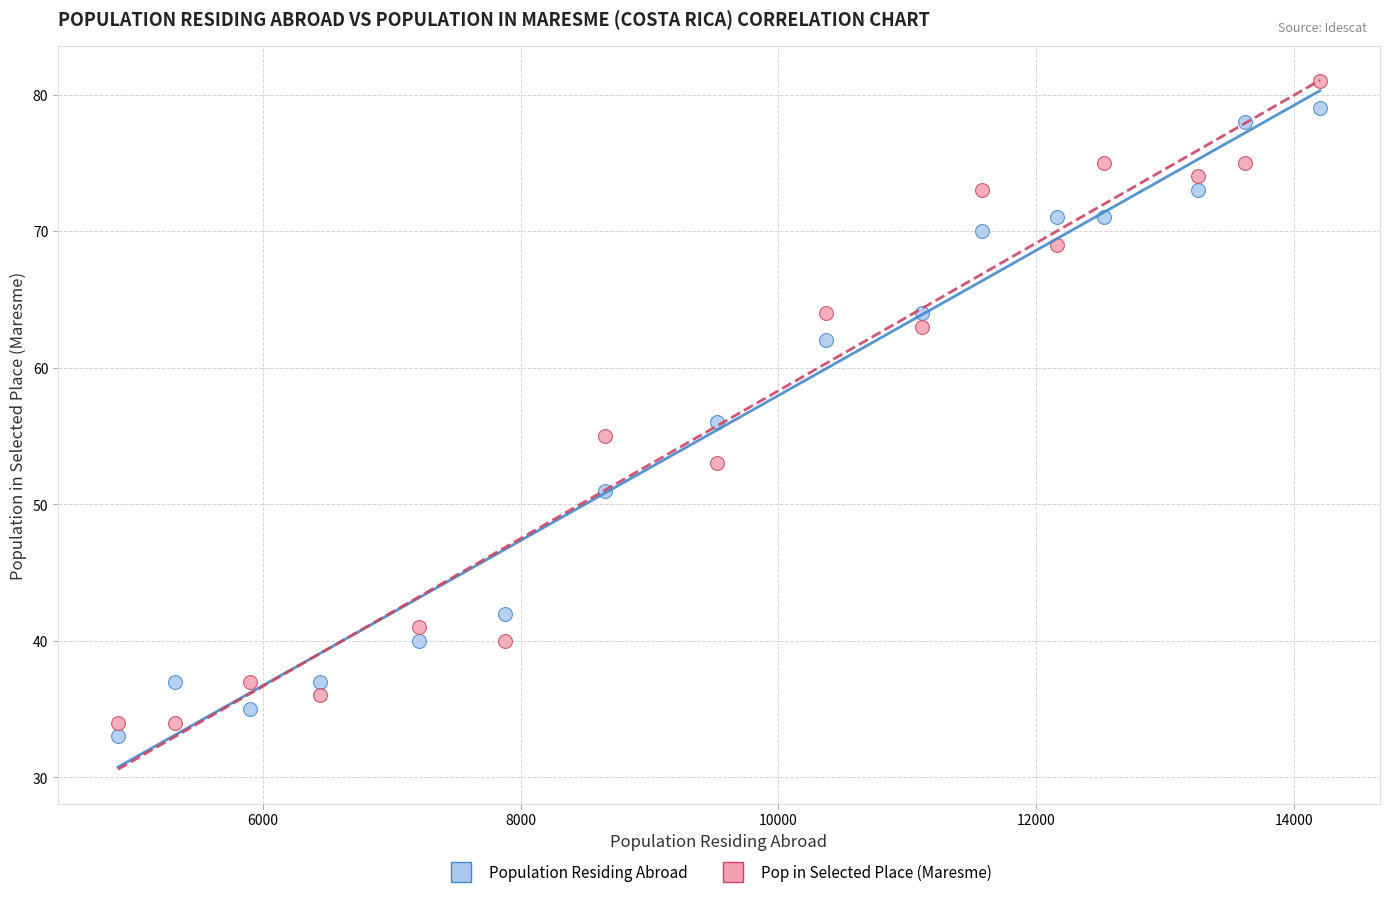

What are all the series names shown in the legend?

Population Residing Abroad, Pop in Selected Place (Maresme)